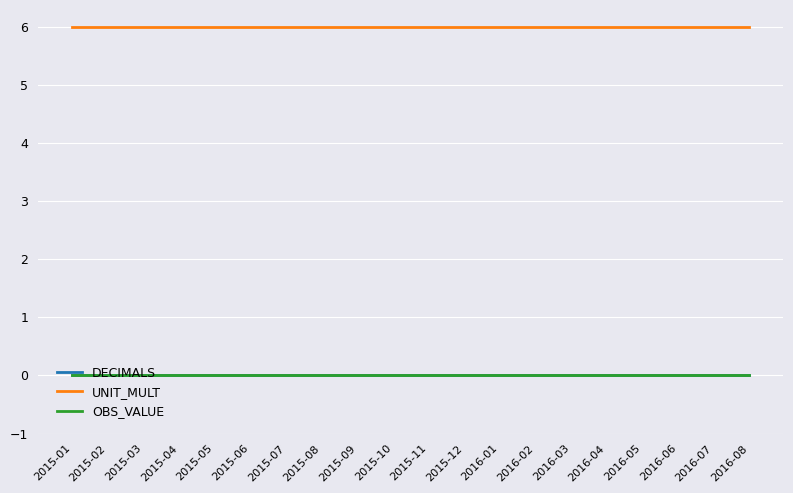

Rank the categories by UNIT_MULT value from lowest to highest.

2015-01, 2015-02, 2015-03, 2015-04, 2015-05, 2015-06, 2015-07, 2015-08, 2015-09, 2015-10, 2015-11, 2015-12, 2016-01, 2016-02, 2016-03, 2016-04, 2016-05, 2016-06, 2016-07, 2016-08